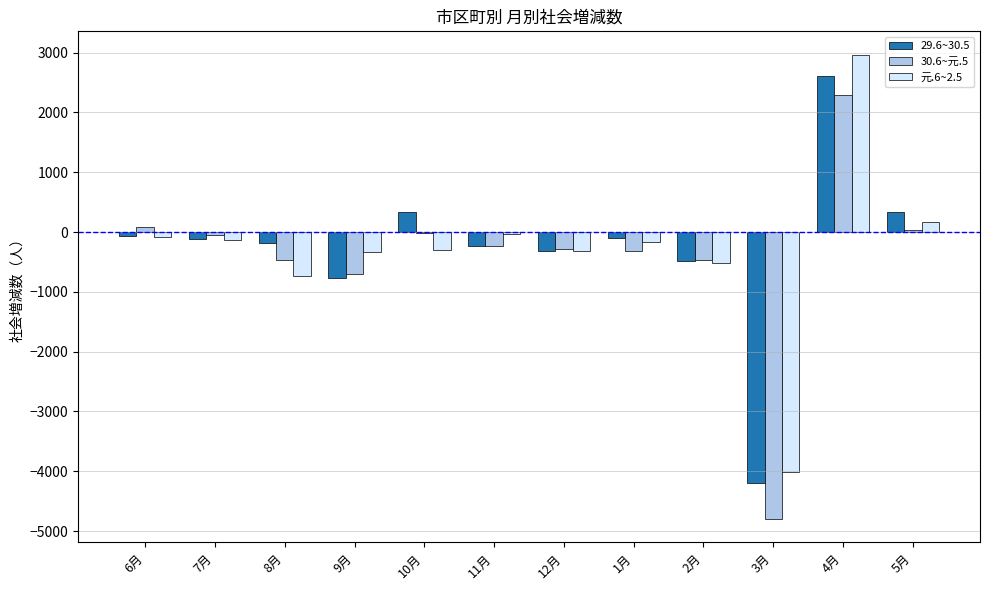

Which series has the largest range (max minus min)?

30.6~元.5